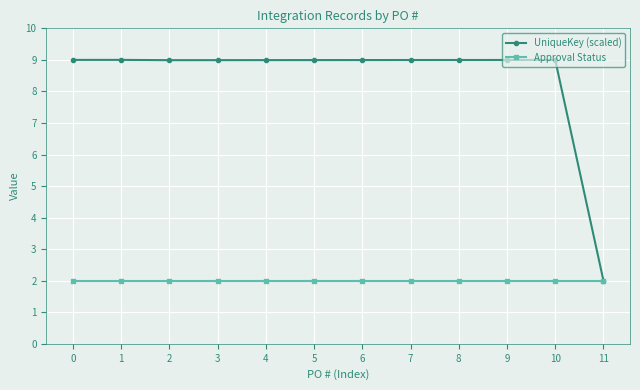

Is the value of Approval Status at 11 greater than the value of UniqueKey (scaled) at 6?

No